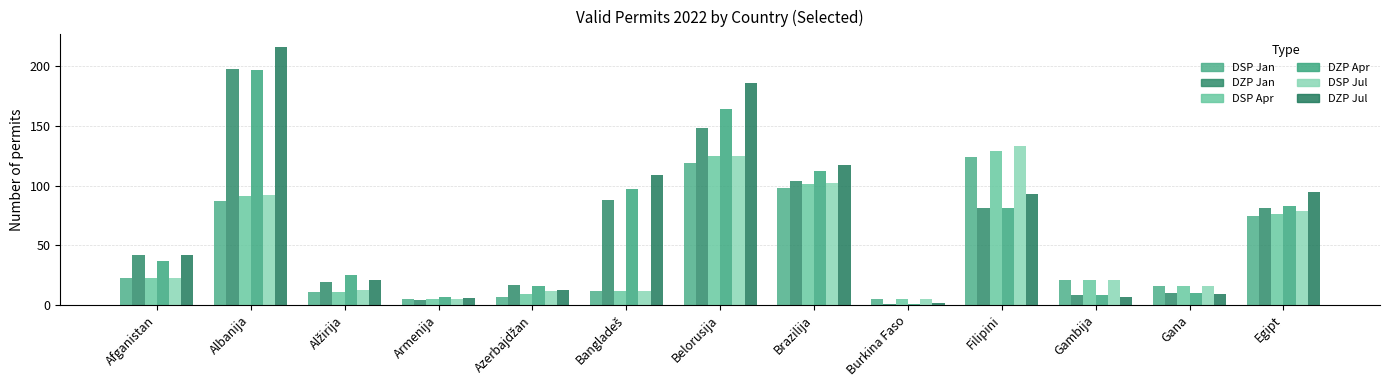

What is the total value across all series at Filipini?

641